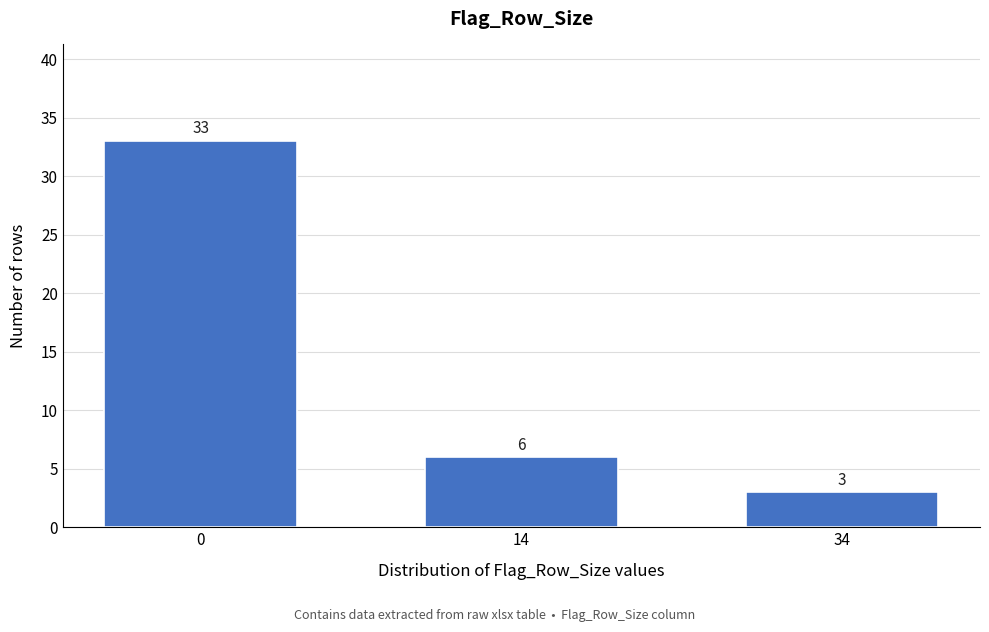

Reading left to right, extract all data points from this chart.

0=33	14=6	34=3